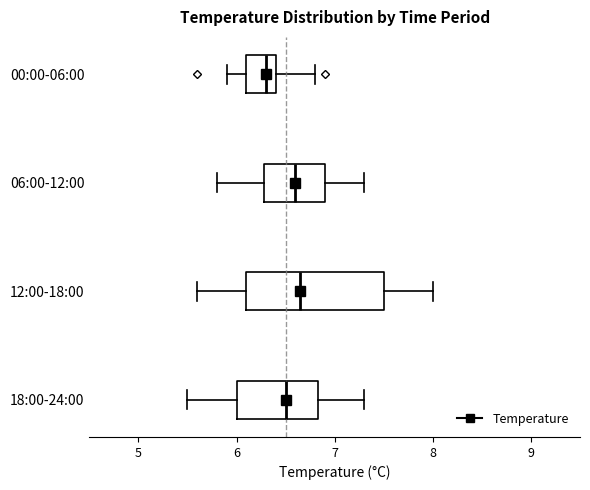

Reading bottom to top, transcribe this box plot: for each box, give where its median line is, the range the box spans, and where its two whiskers end, as read against the x-axis. The values are not printed on the chart, so give them approximately, as read against the axis.

18:00-24:00: median 6.5, box 6.0 to 6.8, whiskers 5.5 to 7.3
12:00-18:00: median 6.7, box 6.1 to 7.5, whiskers 5.6 to 8.0
06:00-12:00: median 6.6, box 6.3 to 6.9, whiskers 5.8 to 7.3
00:00-06:00: median 6.3, box 6.1 to 6.4, whiskers 5.9 to 6.8